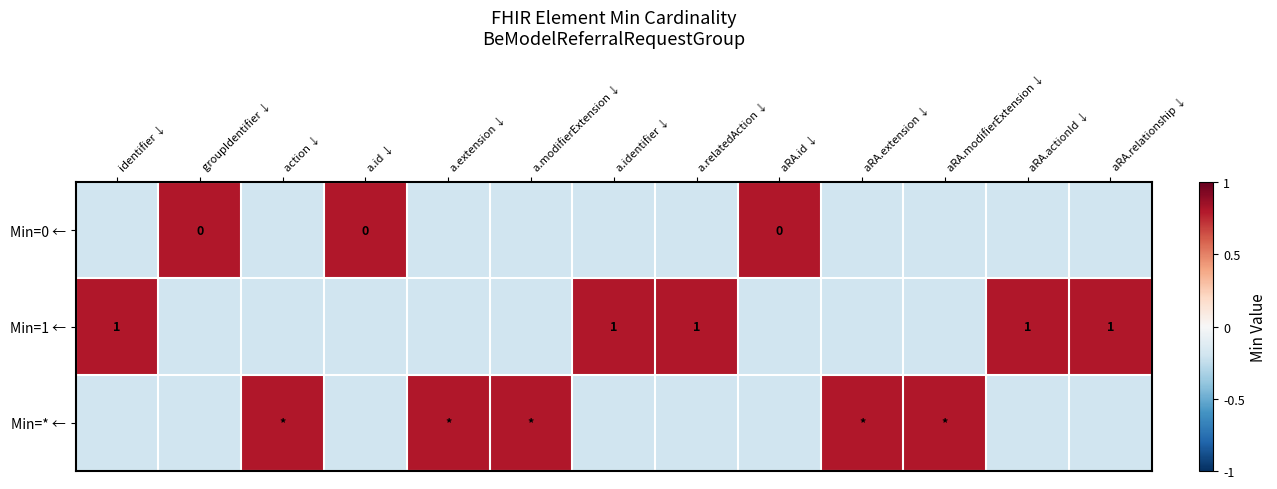

True or false: Min=1 ← has a value of 1.0 at a.relatedAction ↓.

True